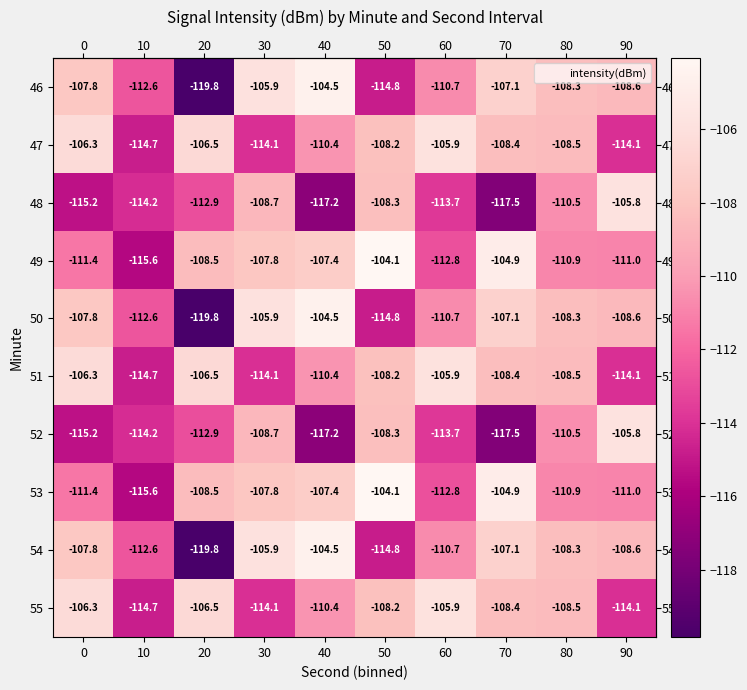

What is the highest value of the 52 series?

-105.8